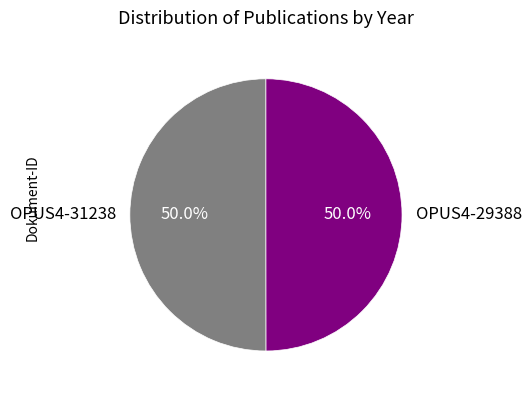

Is it true that OPUS4-29388 is 59% of the pie?

False